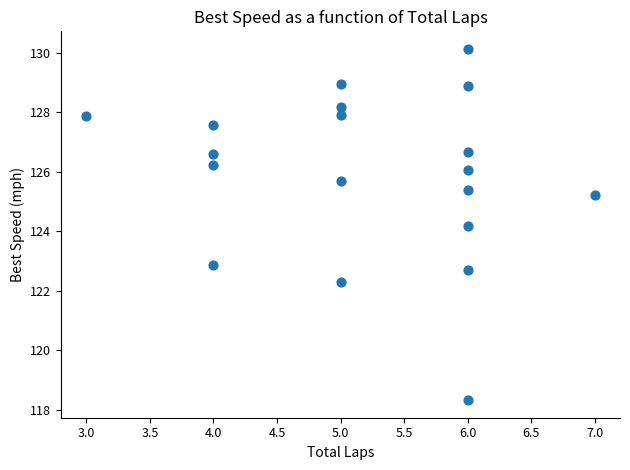

What is the range of Y values (max minus min)?

11.8